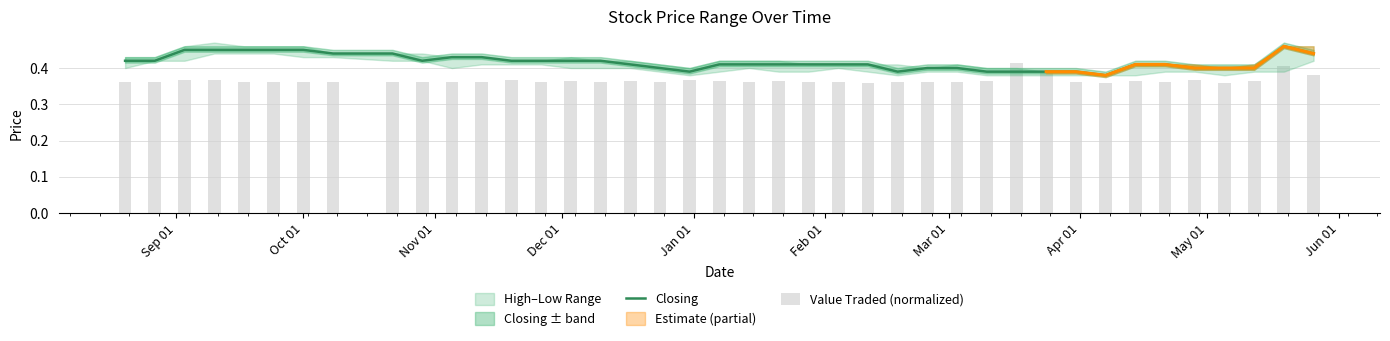

Which series has the largest total across all categories?

Closing